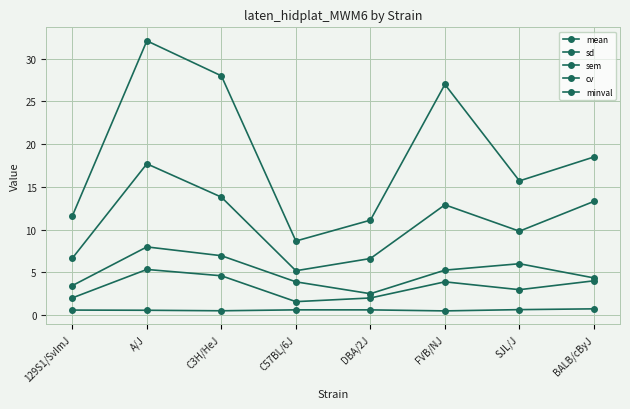

Does the chart display data point markers on the line(s)?

Yes